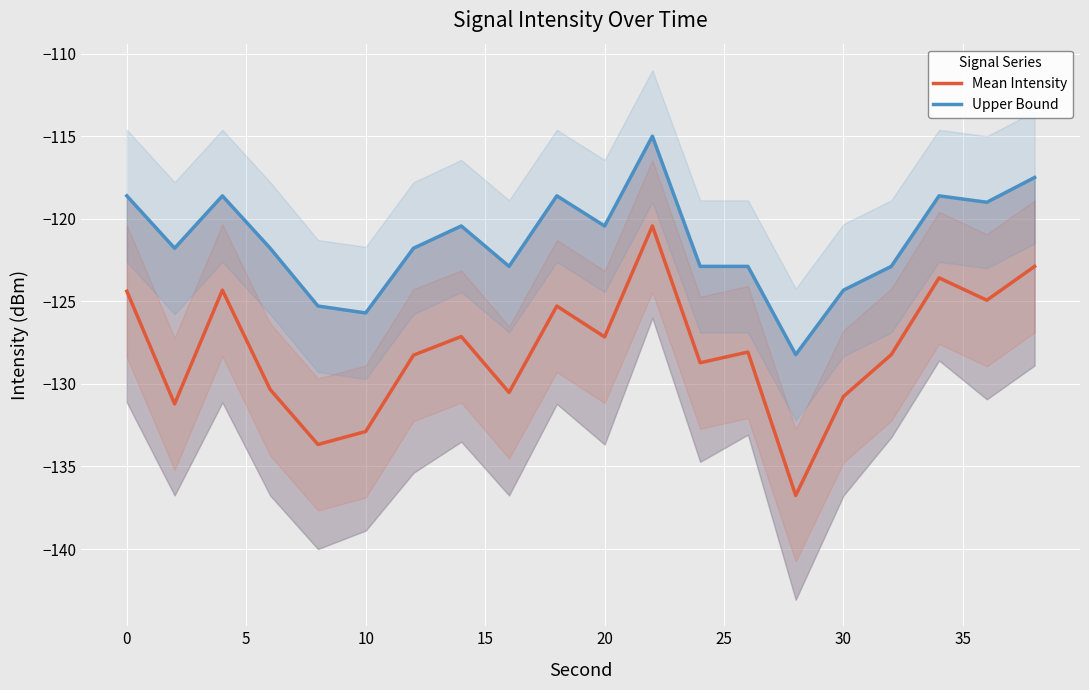

The value of Mean Intensity at 0 is -65.0. True or false?

False